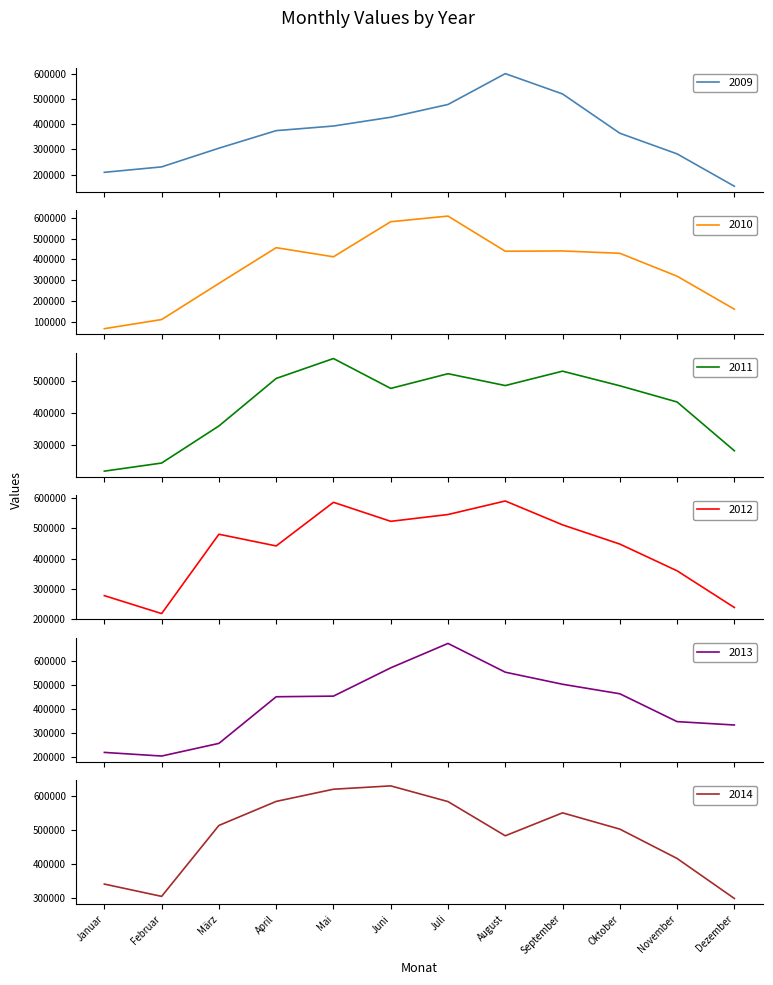

How many data points in 2011 are less than 484574?

6